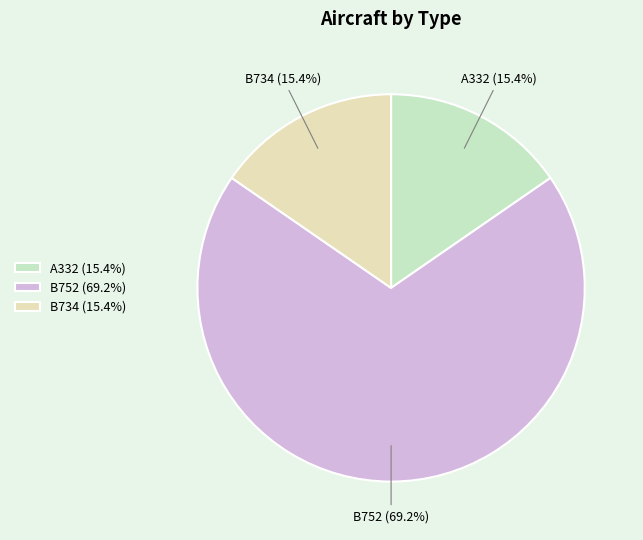

What is the total percentage of B752 and A332?

84.6%